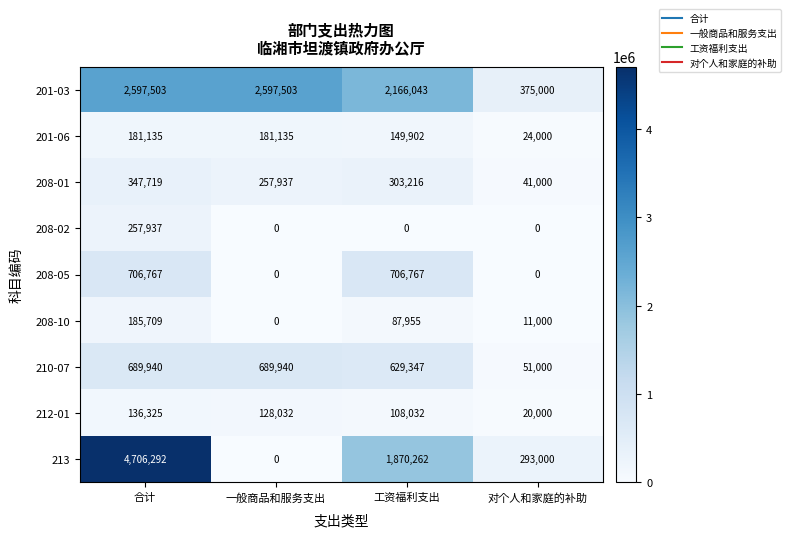

At which category is the sum across all series the highest?

合计